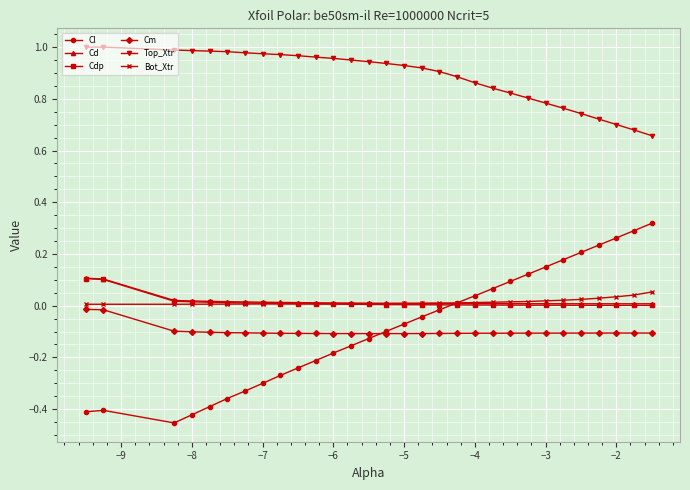

True or false: Top_Xtr and Cm intersect in this chart.

False